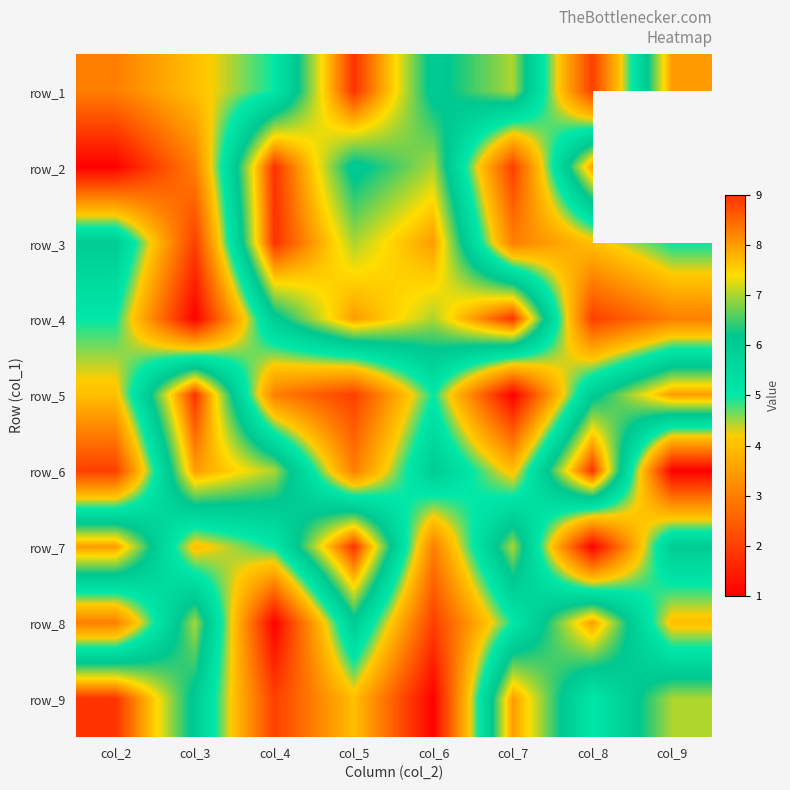

At which category does the chart reach its peak across all series?

col_5